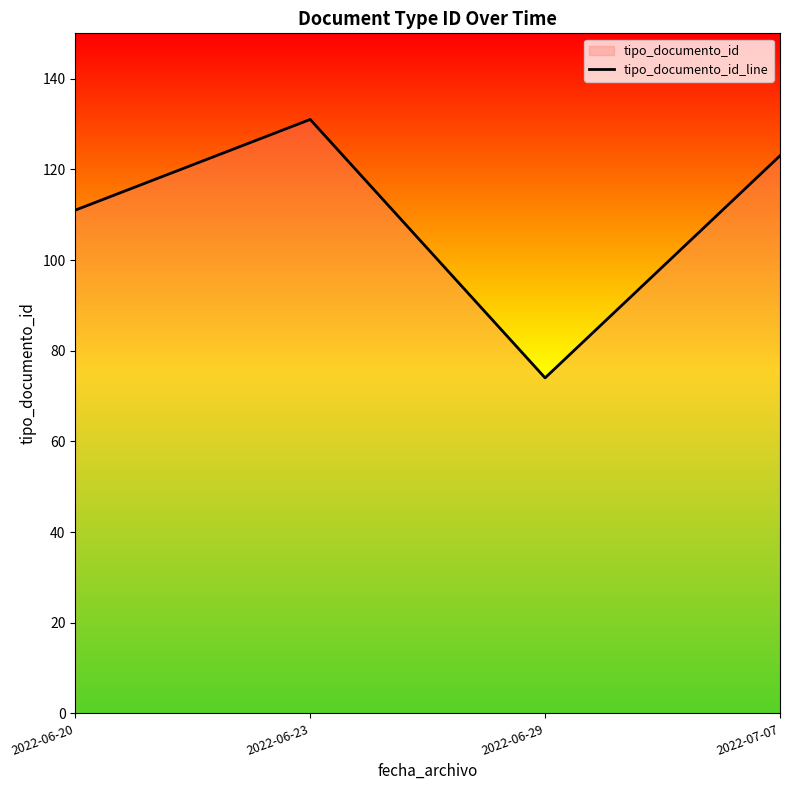

Which has a higher value, 2022-06-29 or 2022-06-20?

2022-06-20